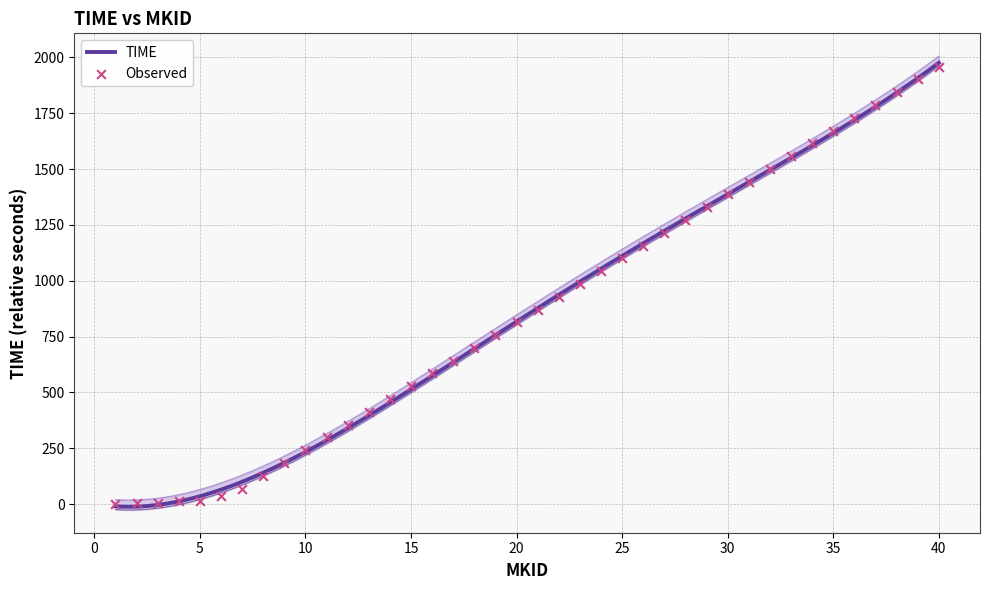

Between 12 and 5, which is larger?

12